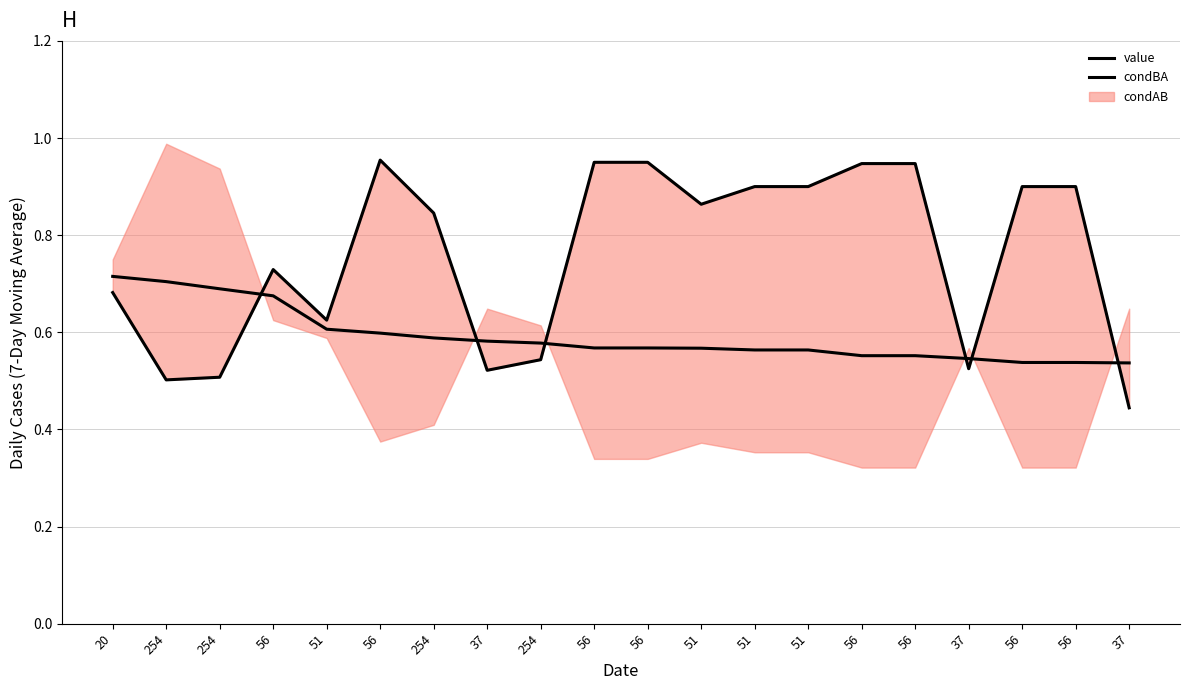

How many times do value and condBA cross each other?

6